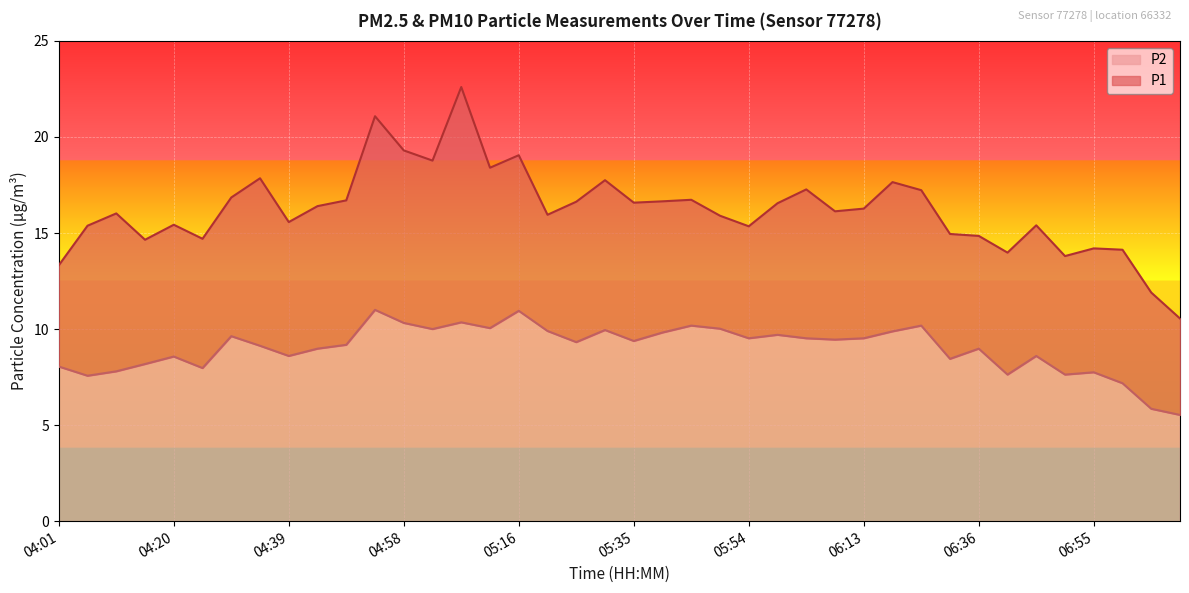

True or false: P1 and P2 cross at least once.

False